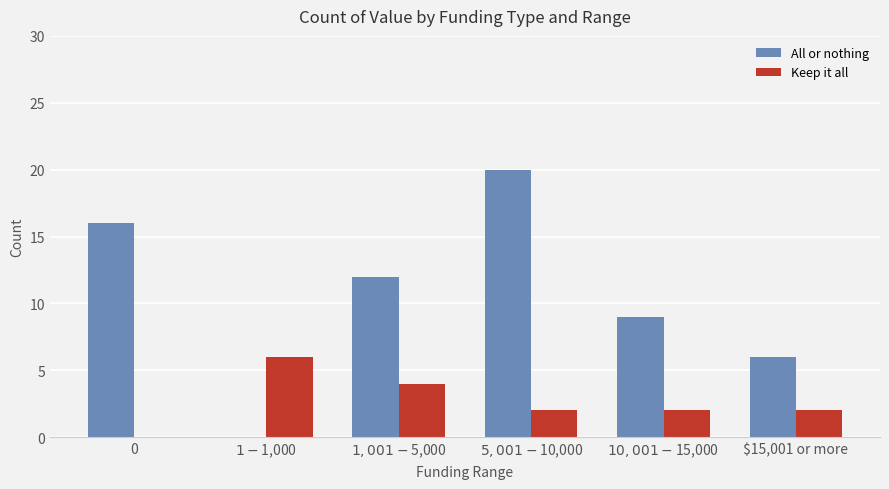

The Keep it all series shows 9 at $1 - $1,000. True or false?

False